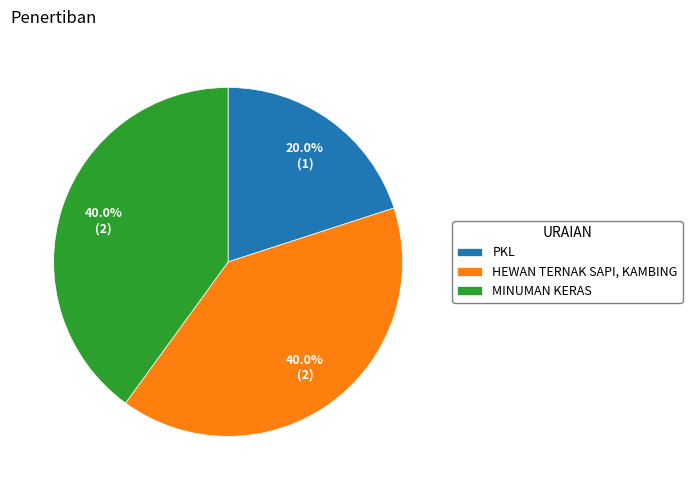

What is the smallest slice in the pie chart?

PKL